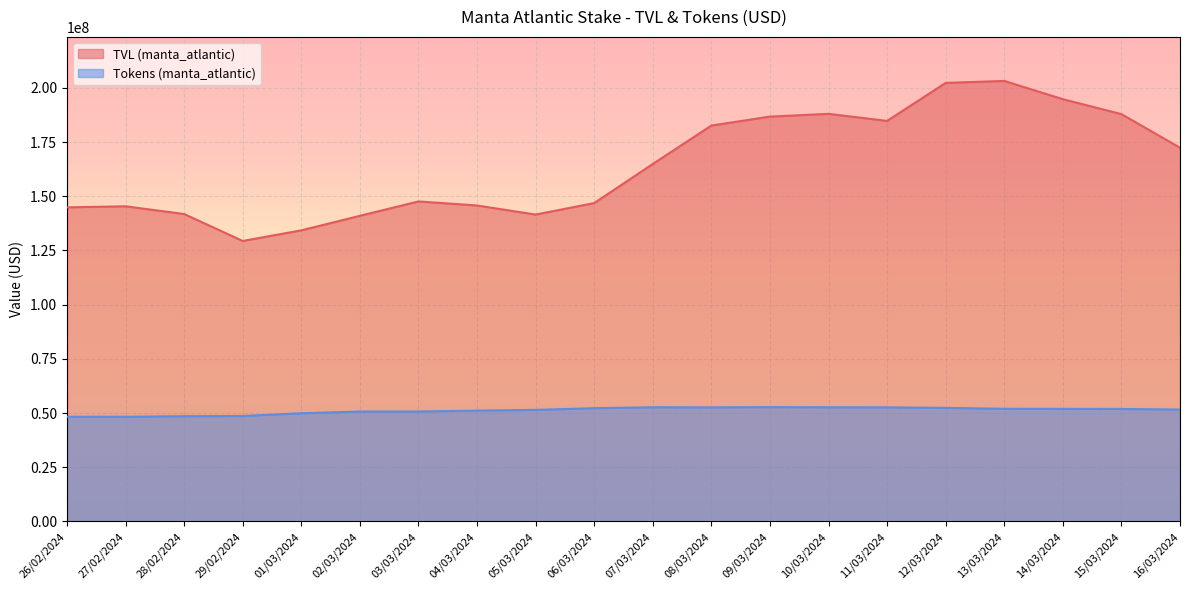

How many series are shown in this chart?

2